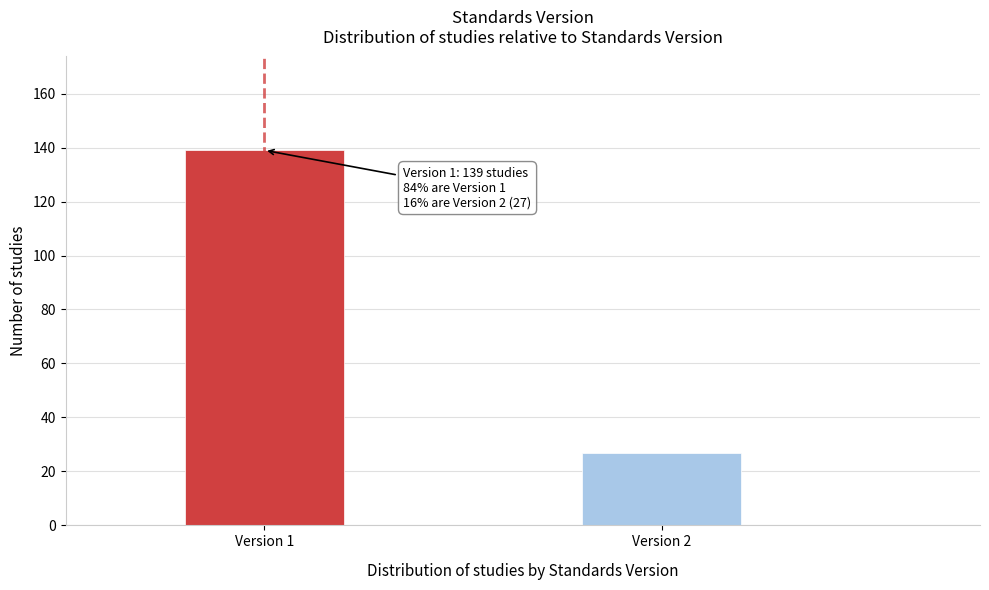

Reading left to right, extract all data points from this chart.

Version 1=139	Version 2=27